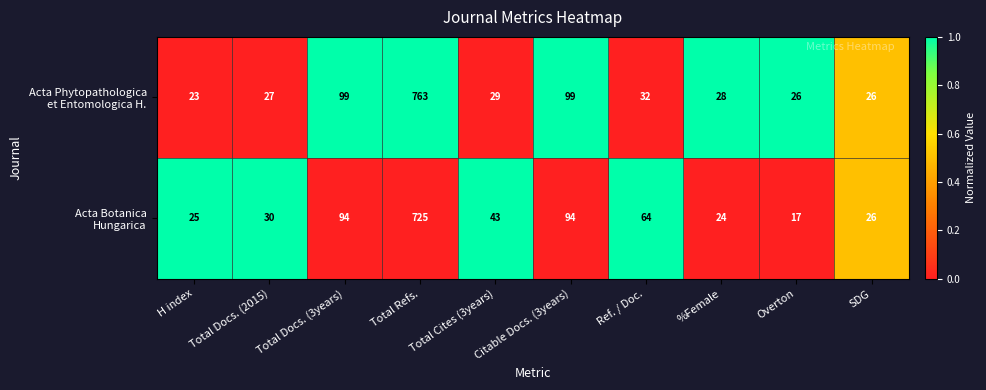

What is the smallest value displayed?

17